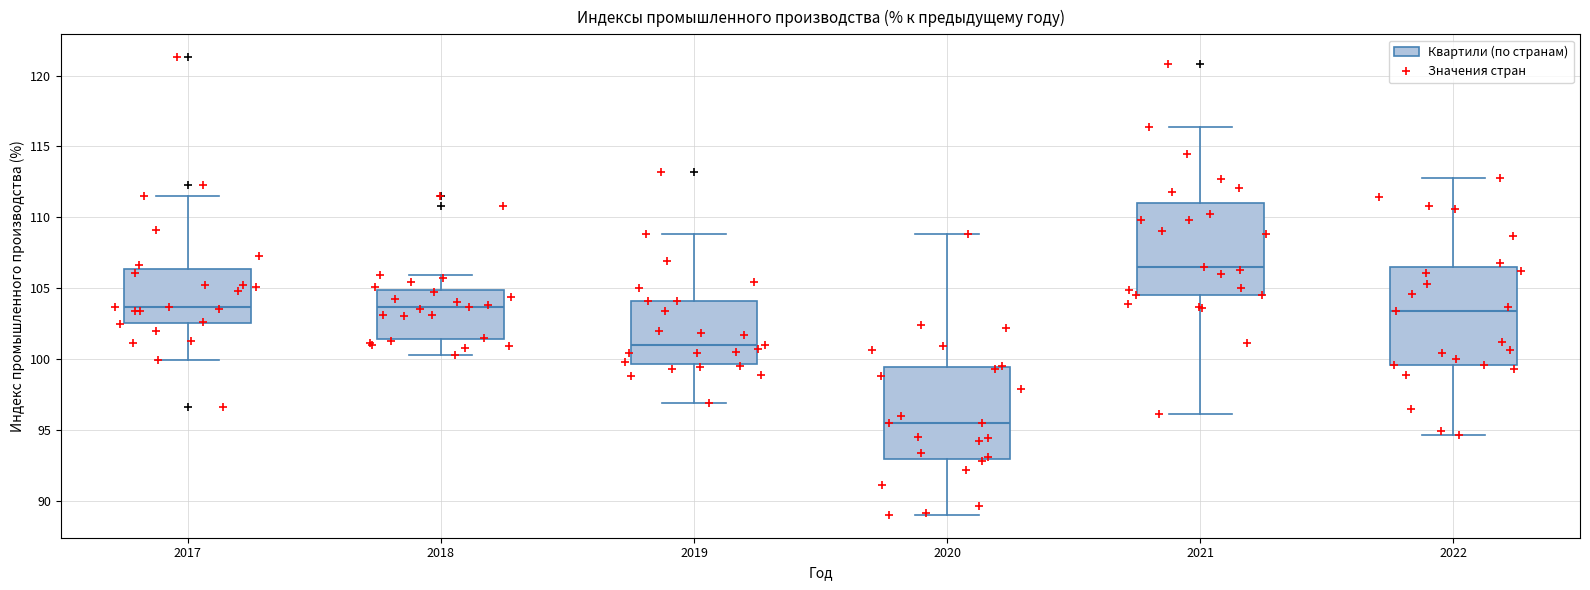

Where is the upper edge of the box at x = 2020 on the y-axis? The values are not printed on the chart, so give them approximately, as read against the axis.

99.5